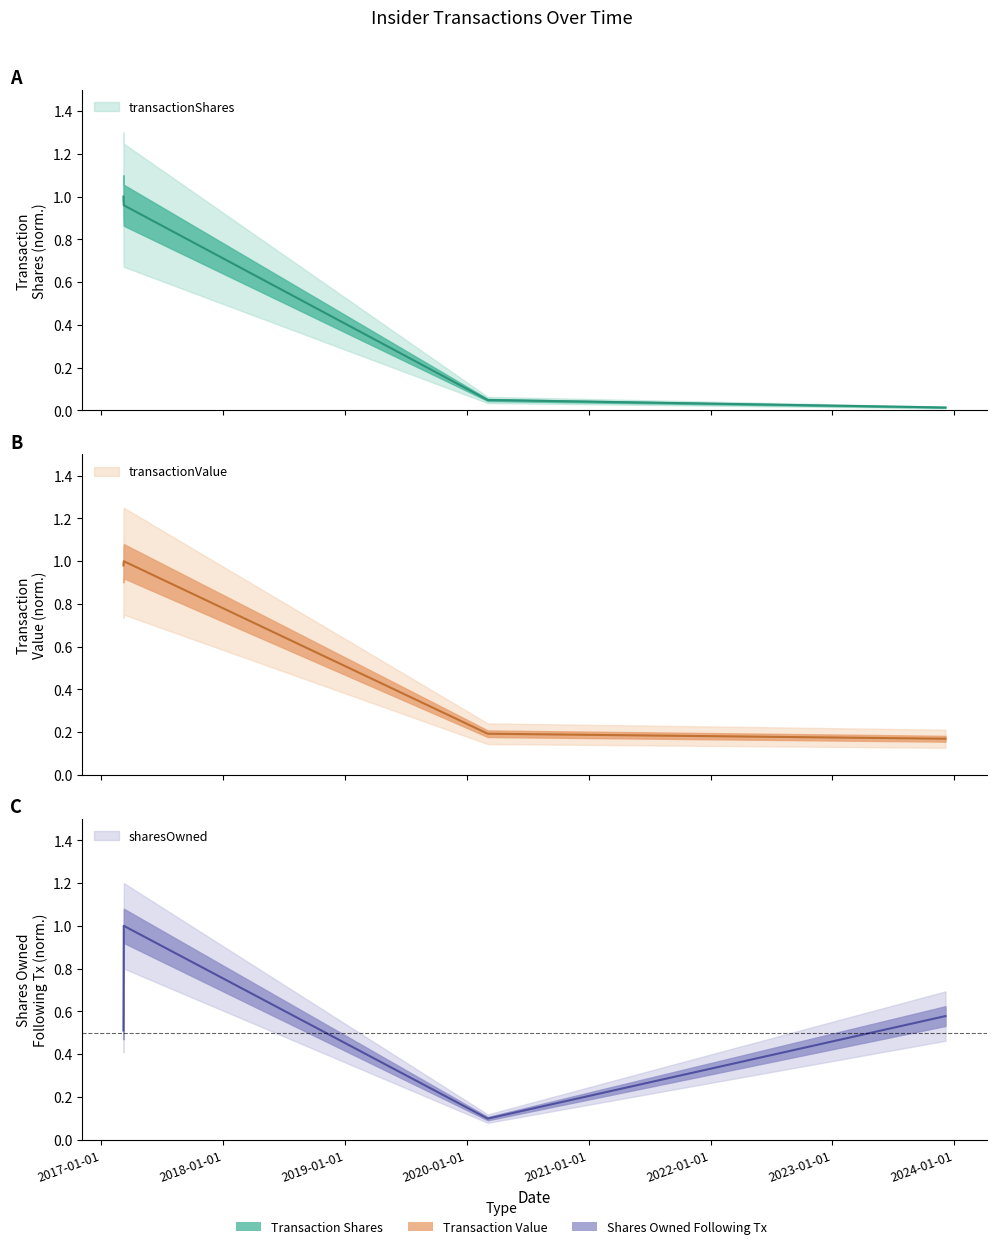

Which category has the lowest value across all series?

2023-12-06